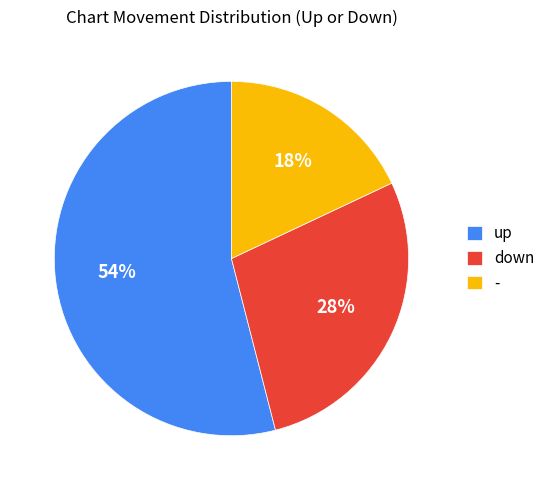

How many segments does this pie chart have?

3